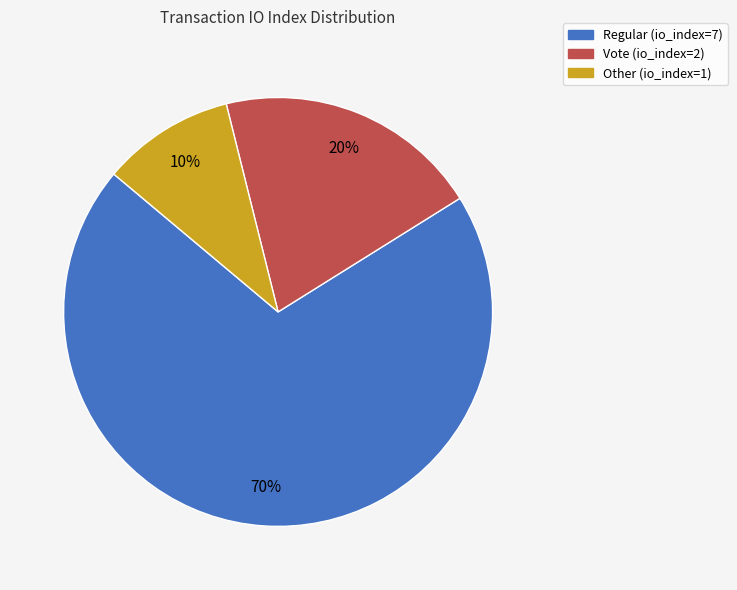

What percentage is the Vote (io_index=2) slice, to the nearest percent?

20%